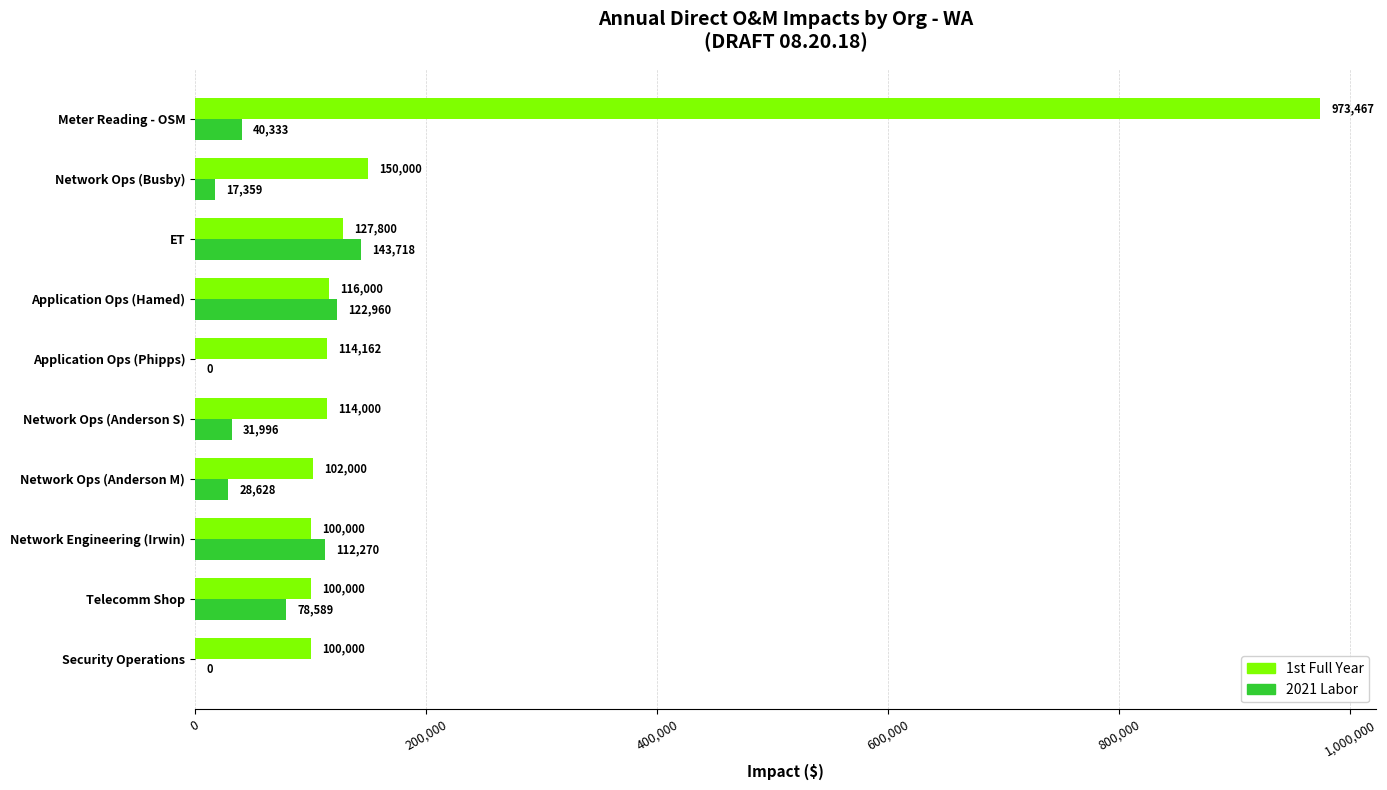

How many series are shown in this chart?

2